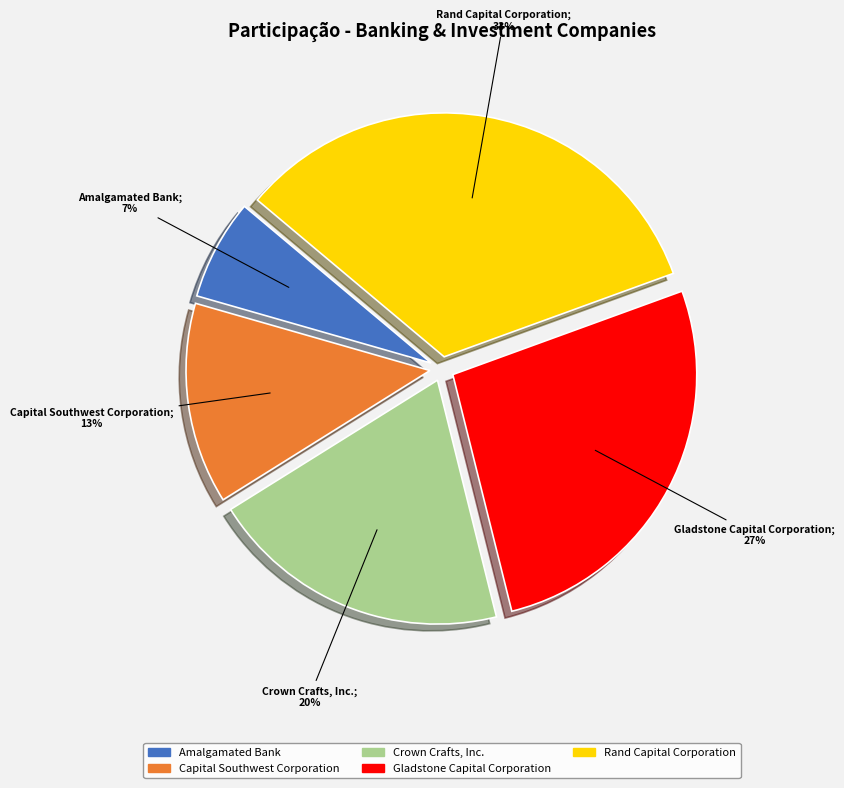

Does Gladstone Capital Corporation represent more than half of the total?

No